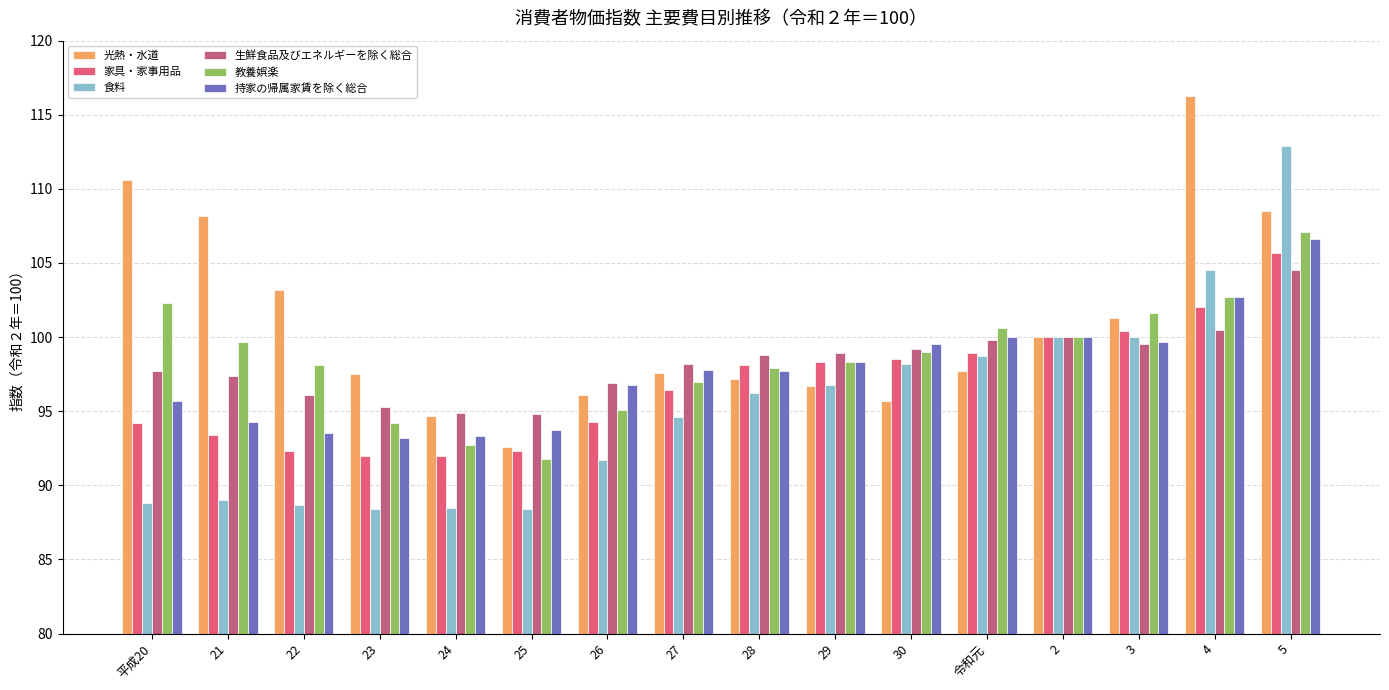

The 生鮮食品及びエネルギーを除く総合 series shows 100.5 at 4. True or false?

True